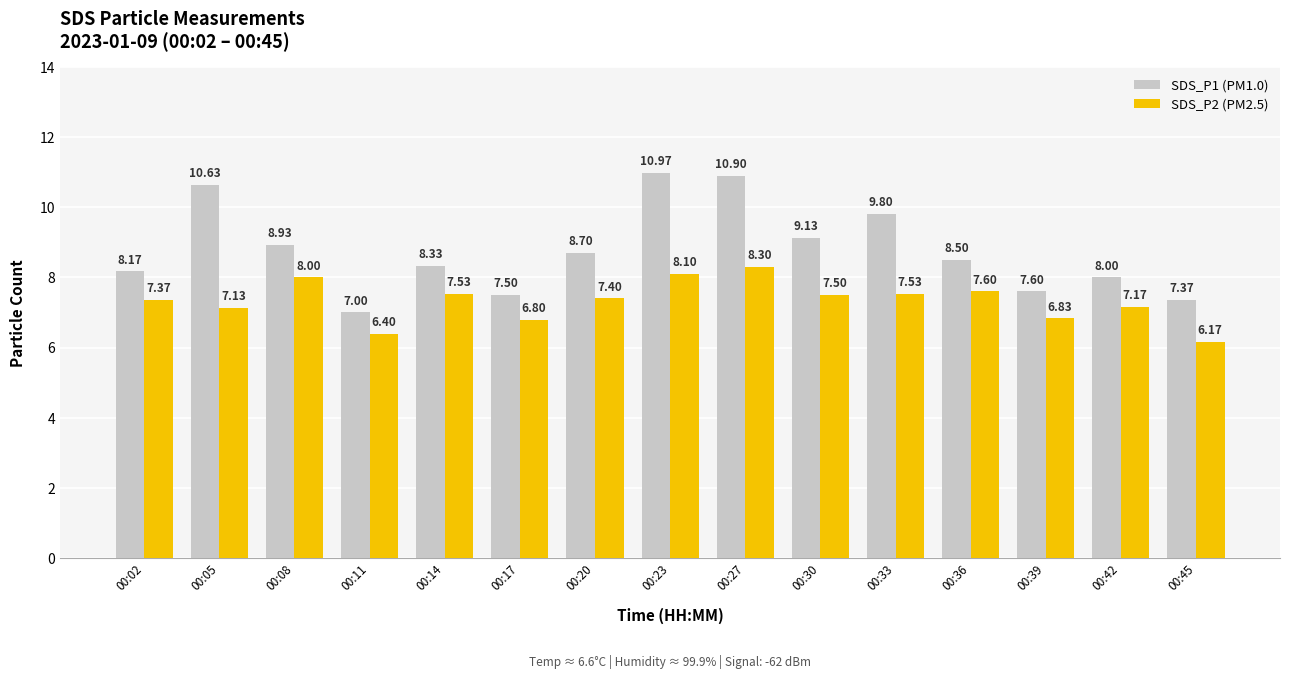

What is the total value across all series at 00:39?

14.4